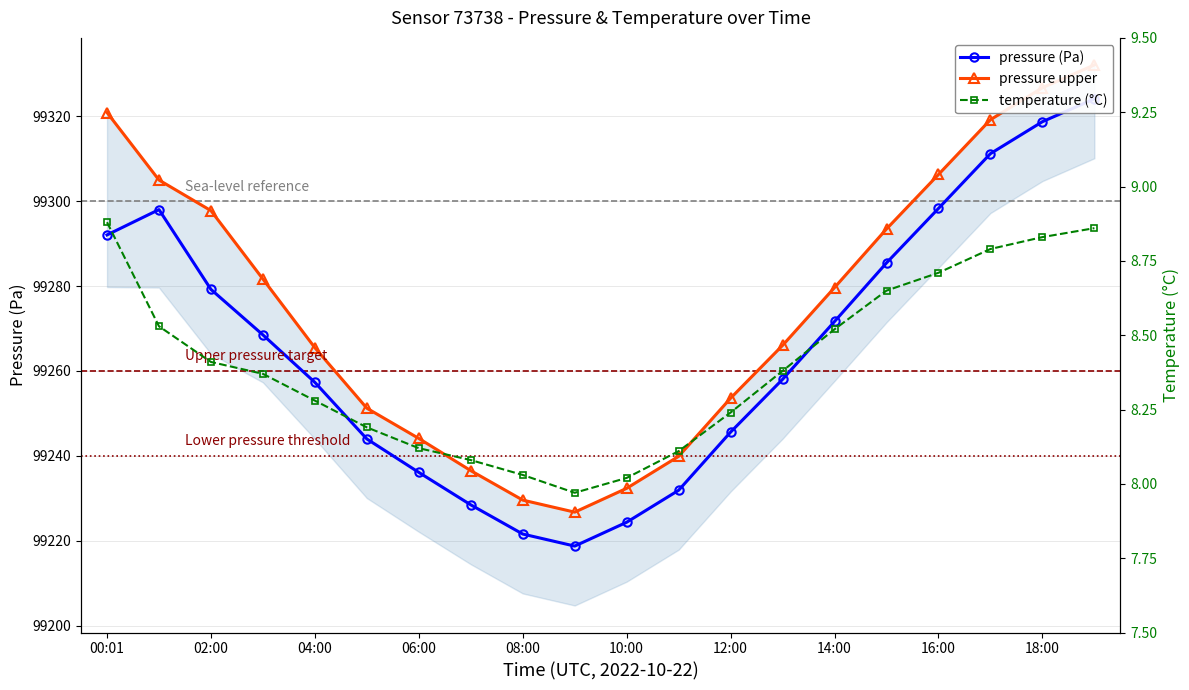

What is the sum of all temperature (°C) values?

168.0